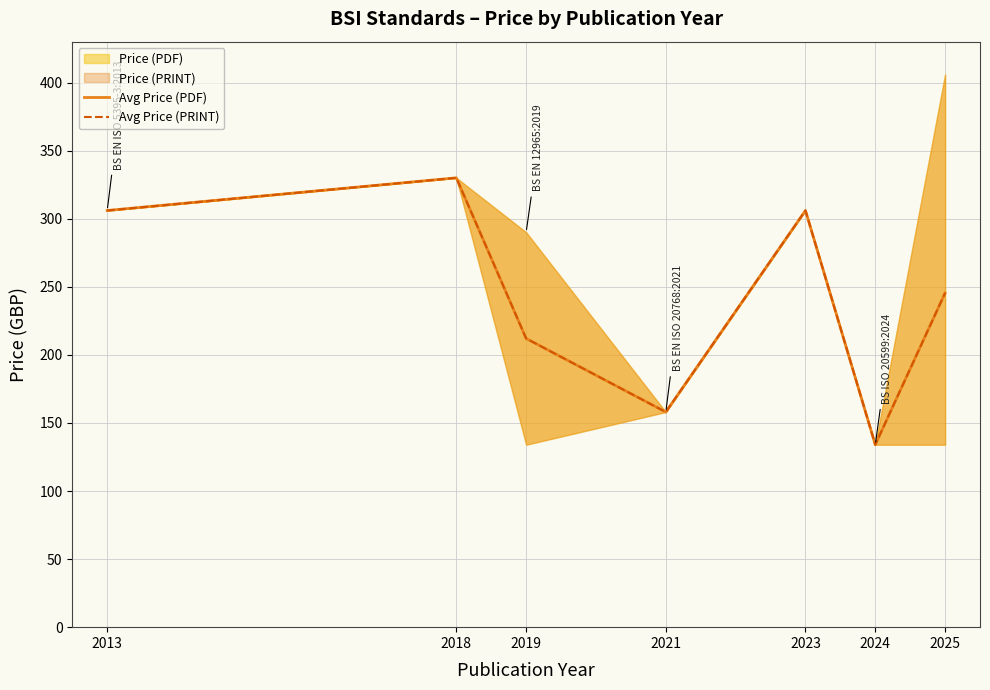

What is the sum of all Avg Price (PRINT) values?

1691.4